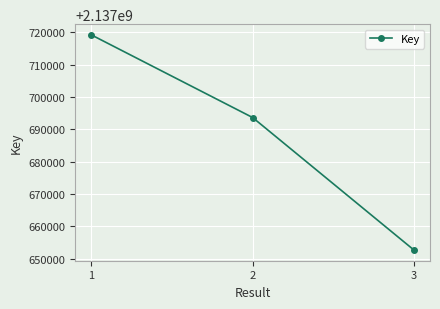

Between 3 and 2, which is larger?

2